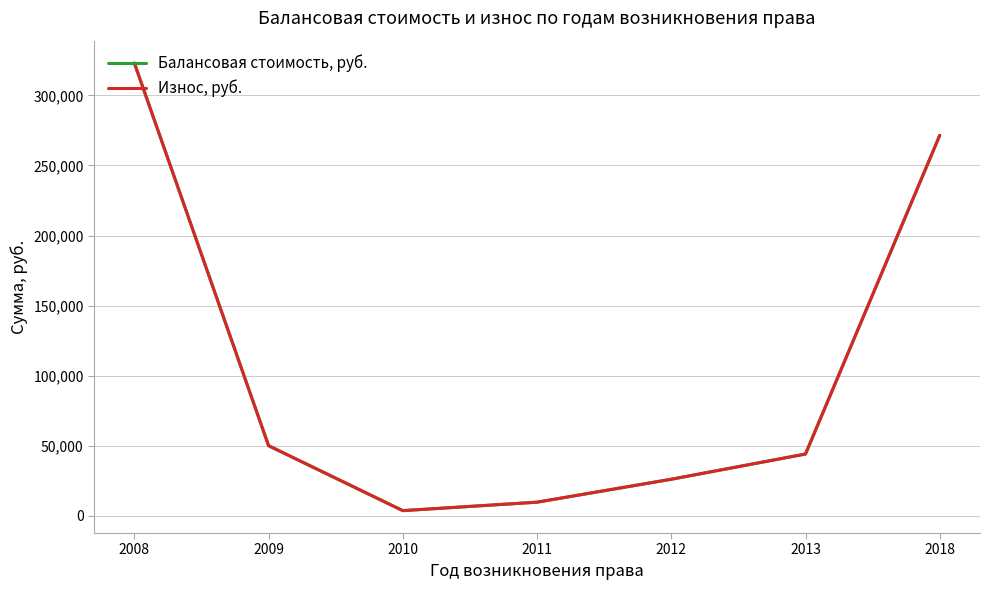

At how many categories does at least one series exceed 214844?

2